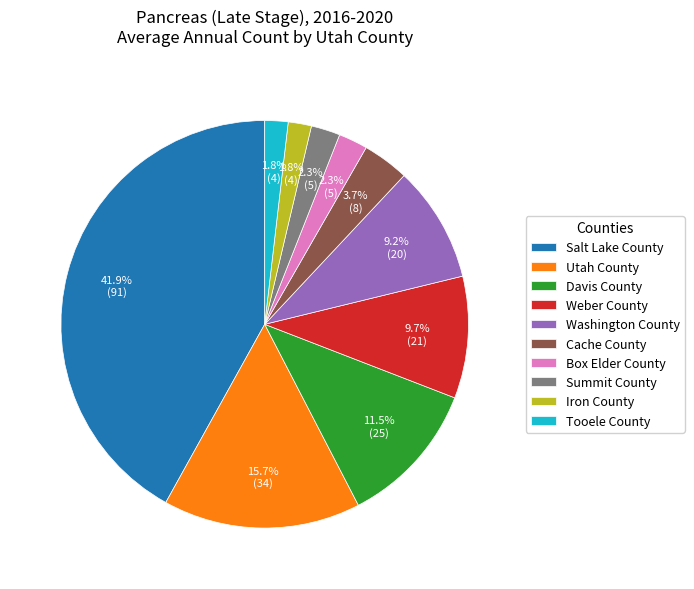

Which has a higher value, Box Elder County or Davis County?

Davis County